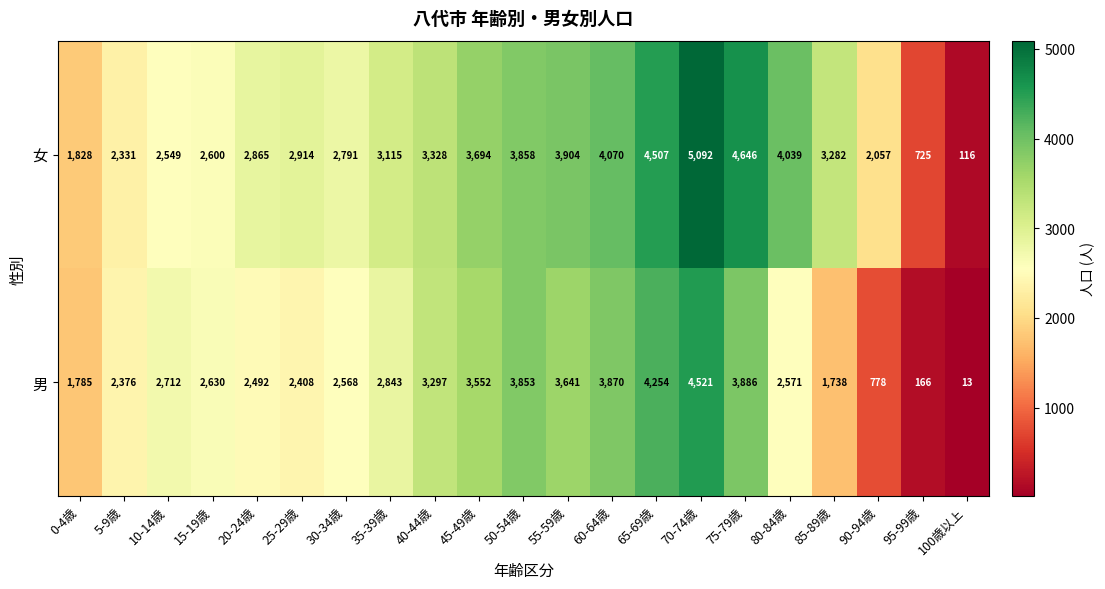

Between 30-34歳 and 45-49歳, which series saw the biggest shift?

男